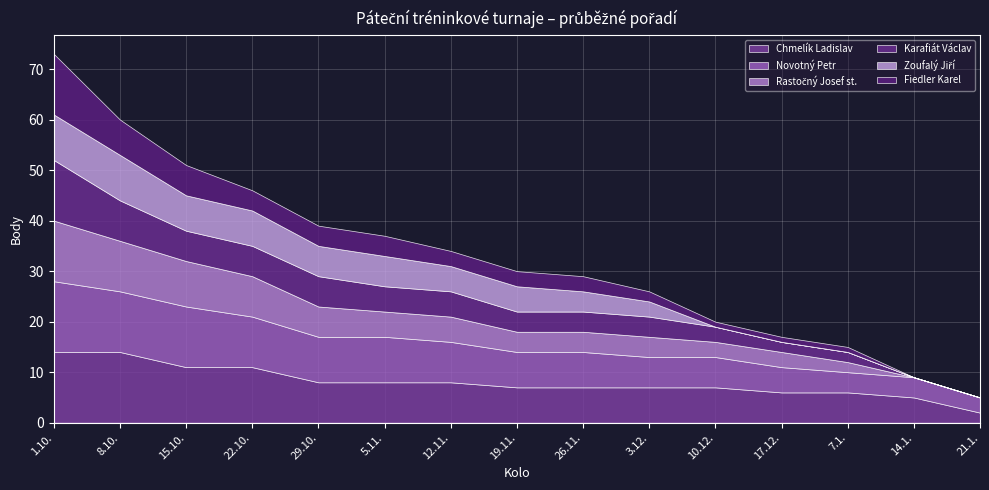

List the labels in order of Rastočný Josef st. value, largest first.

1.10., 8.10., 15.10., 22.10., 29.10., 5.11., 12.11., 19.11., 26.11., 3.12., 10.12., 17.12., 7.1., 14.1., 21.1.